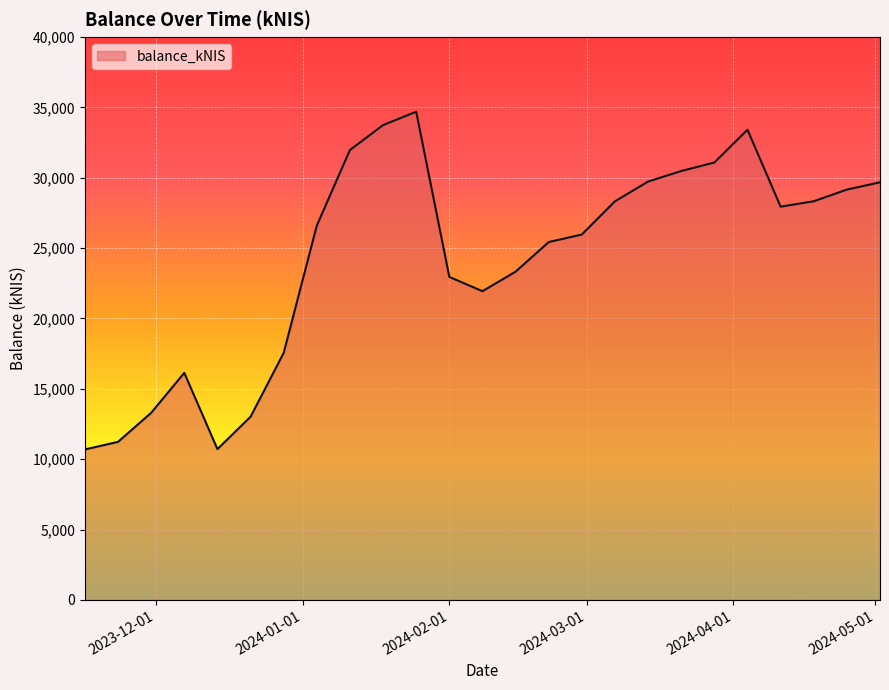

What is the greatest value displayed?

34687.8